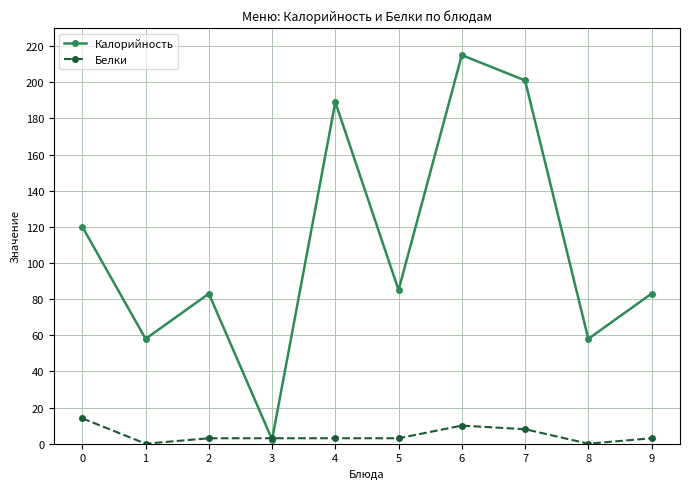

In Калорийность, how many points are higher than both neighbors (excluding endpoints)?

3